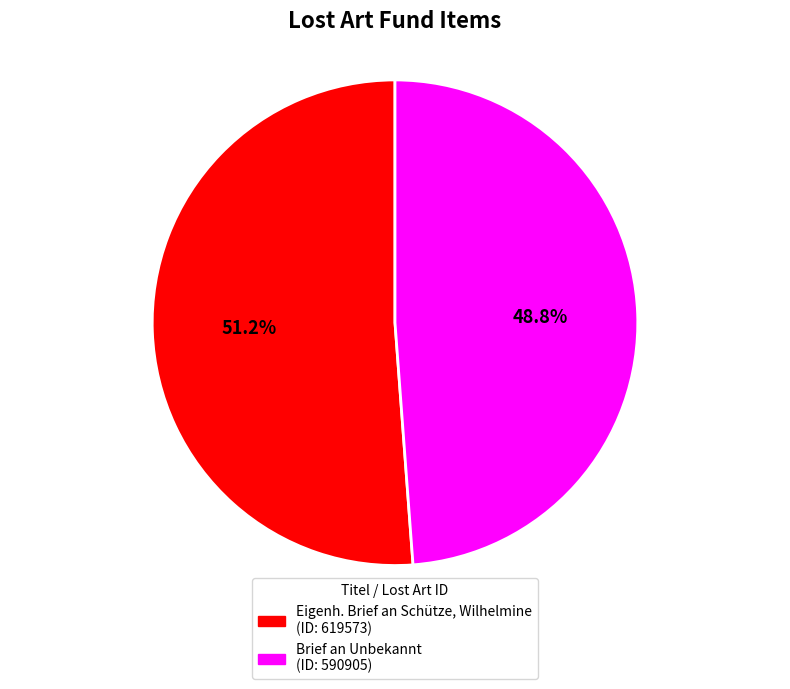

What is the smallest slice in the pie chart?

Brief an Unbekannt